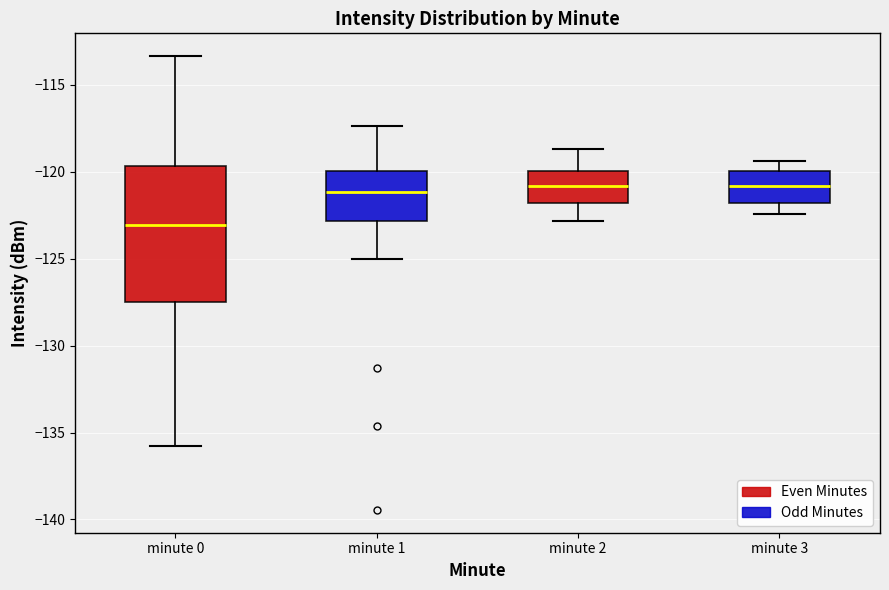

Which box is the tallest, from its lower edge to its upper edge?

minute 0